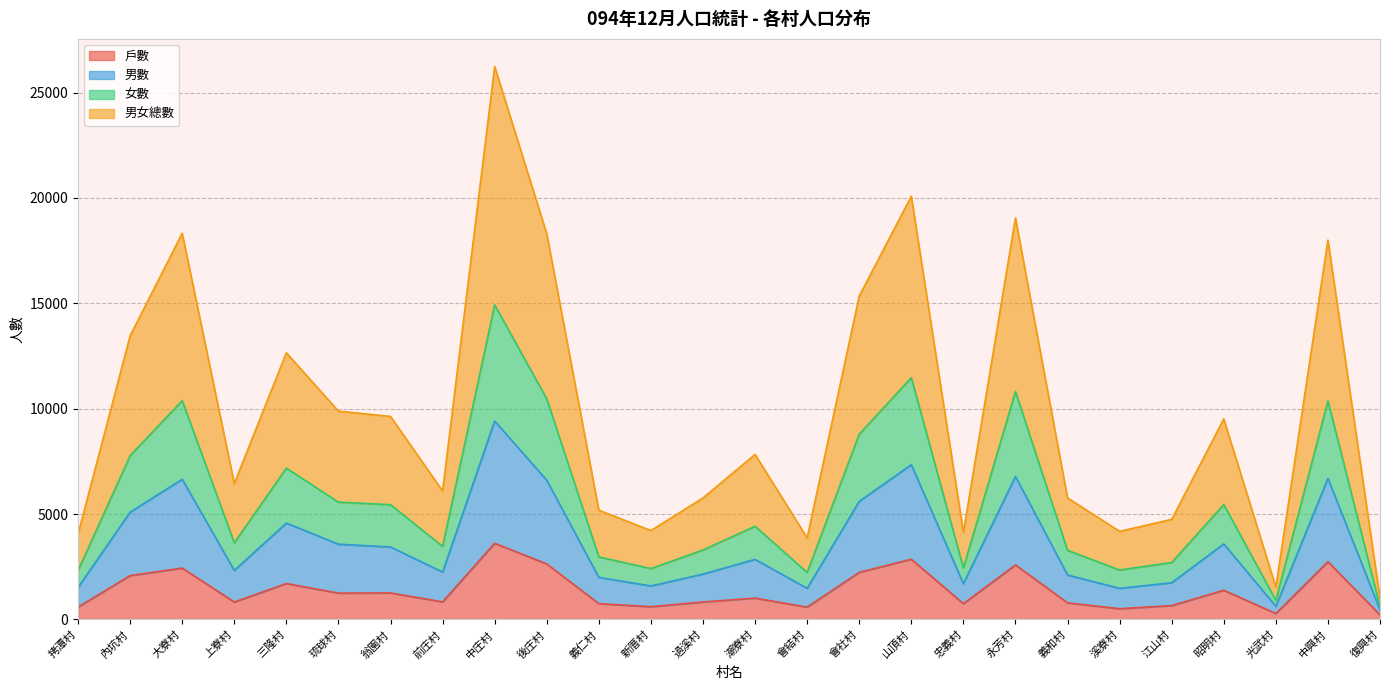

What is the minimum value for 戶數?

214